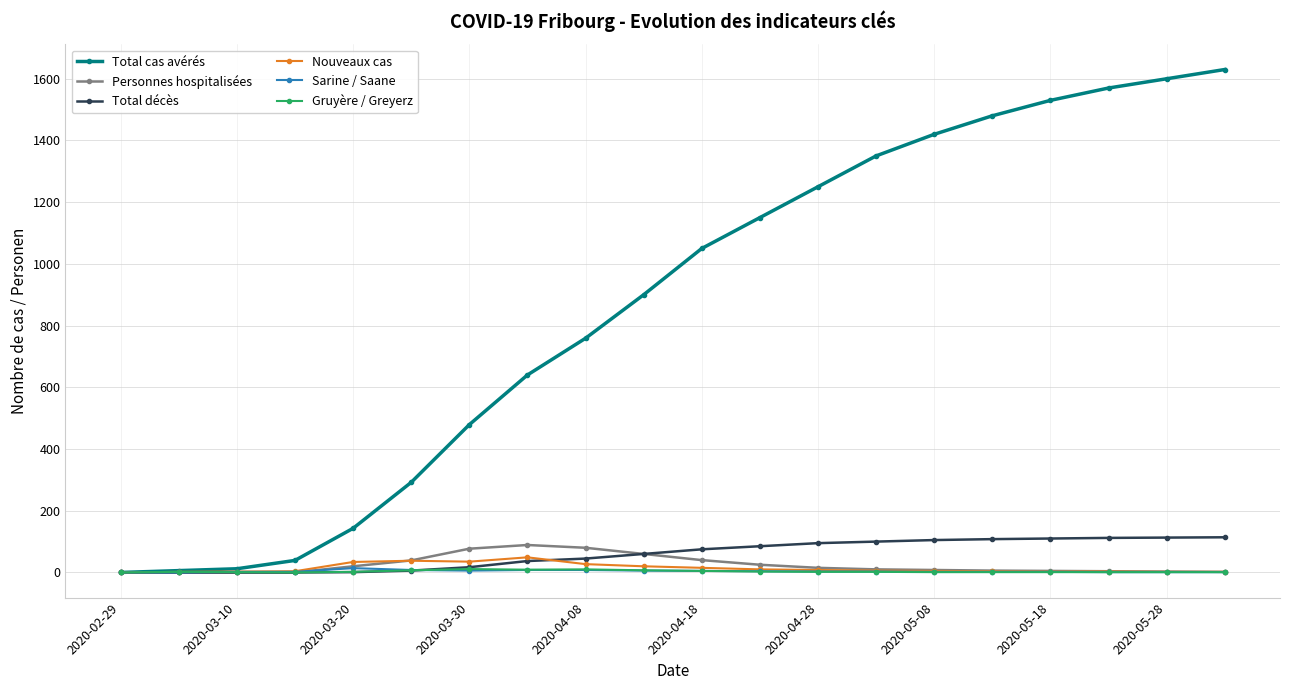

Which series has the widest spread of values?

Total cas avérés